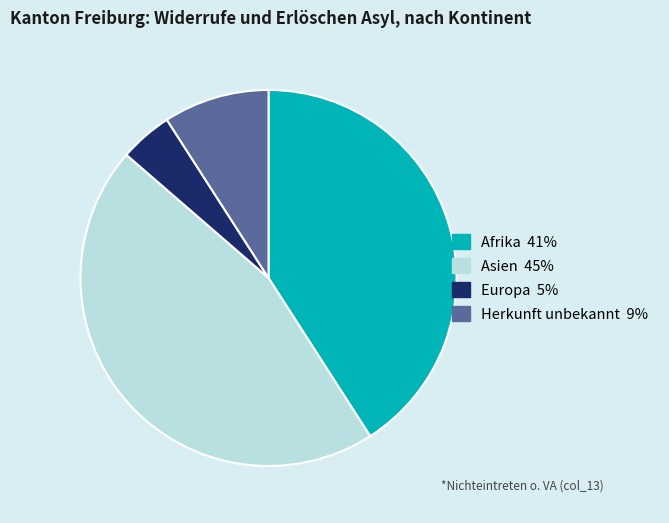

Is there any slice that represents more than half of the pie?

No